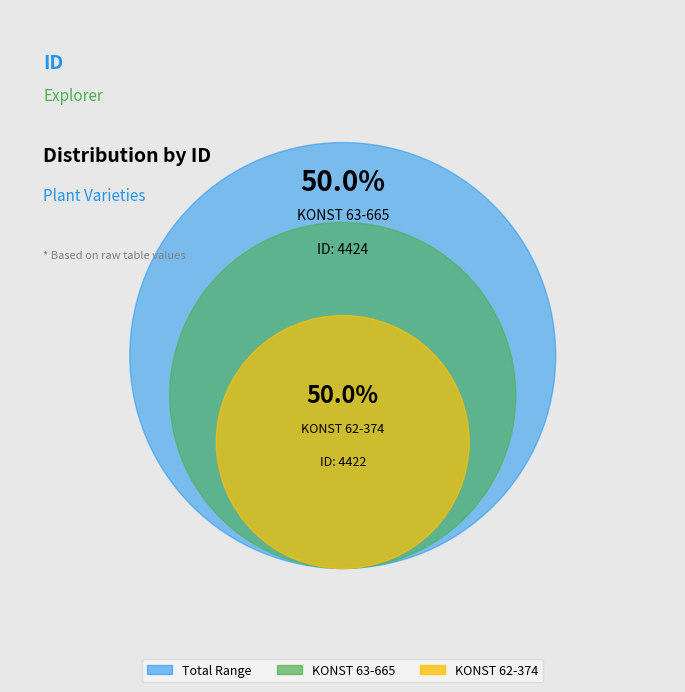

What is the smallest slice in the pie chart?

KONST 62-374